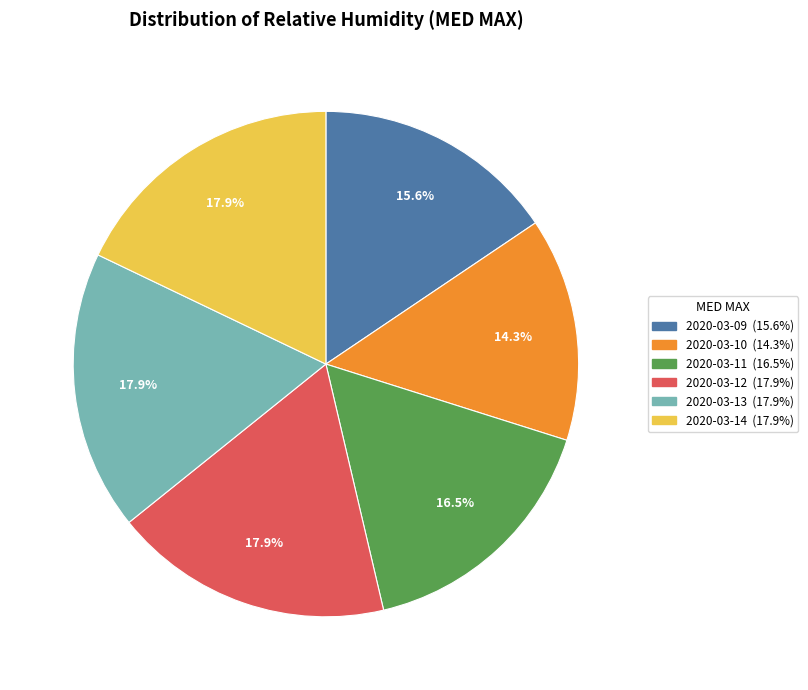

True or false: 2020-03-11 accounts for 26% of the total.

False